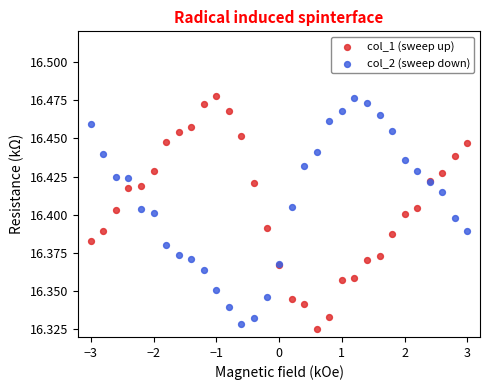

What is the X range (max minus min) for the scatter plot?

6.0